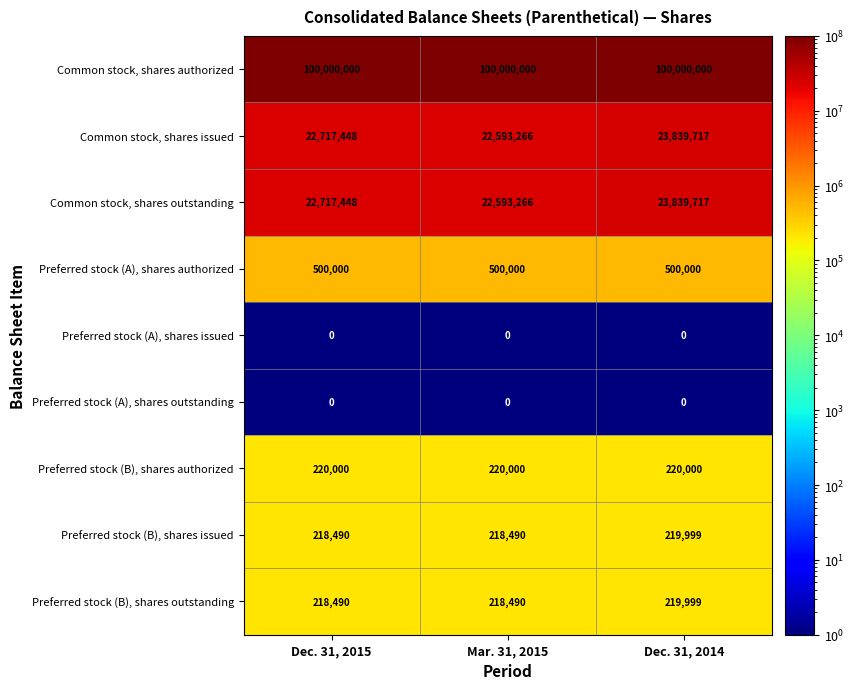

Is it true that Preferred stock (A), shares outstanding equals 0 at Dec. 31, 2015?

True